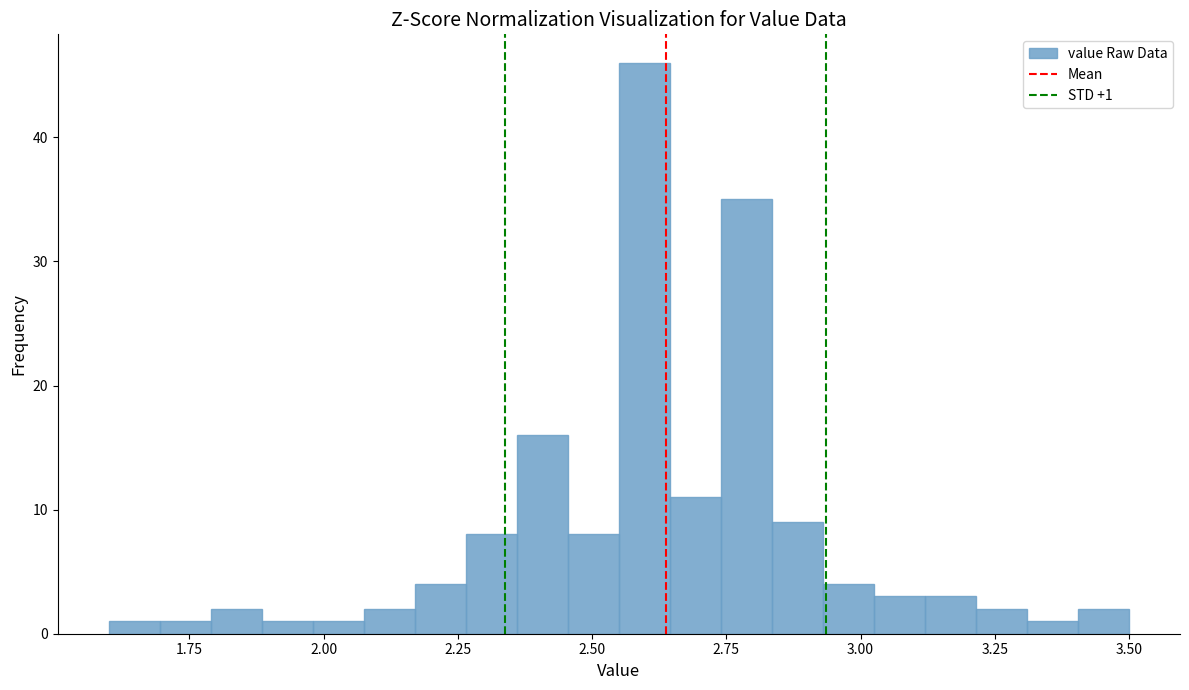

Read against the x-axis, roughly where is the centre of the tallest bar?

2.60